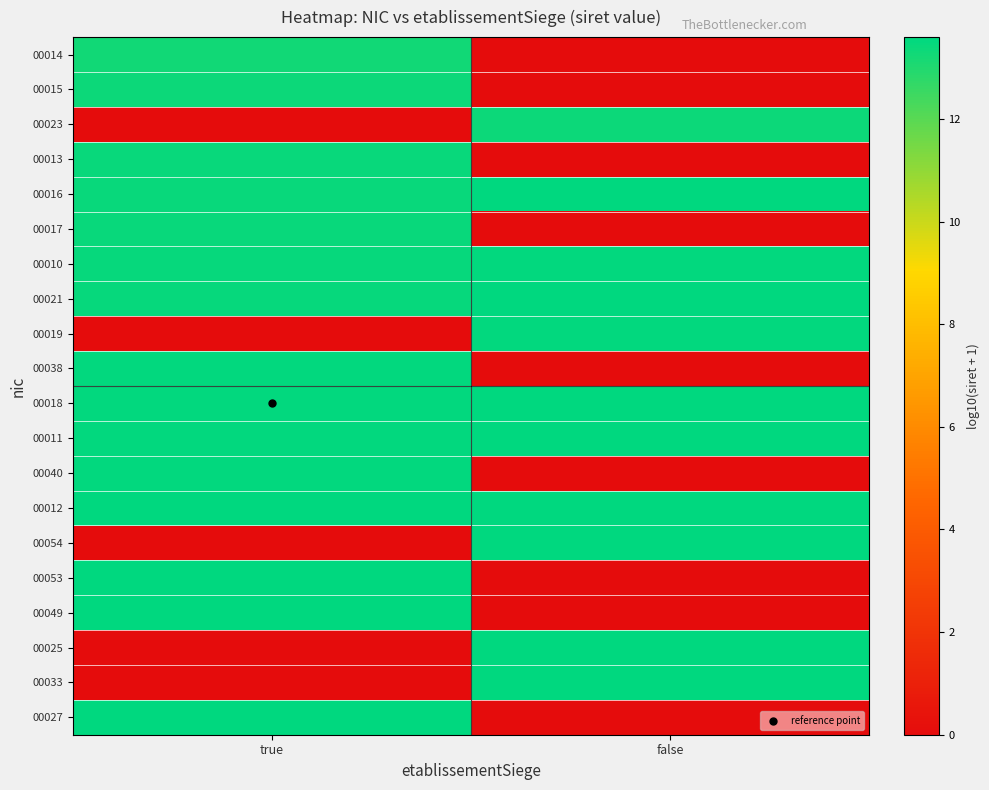

Reading left to right, transcribe all the data shown in this chart.

00014: true=13.3	false=0.0
00015: true=13.3	false=0.0
00023: true=0.0	false=13.3
00013: true=13.4	false=0.0
00016: true=13.4	false=13.6
00017: true=13.4	false=0.0
00010: true=13.5	false=13.5
00021: true=13.5	false=13.5
00019: true=0.0	false=13.5
00038: true=13.5	false=0.0
00018: true=13.5	false=13.6
00011: true=13.5	false=13.6
00040: true=13.5	false=0.0
00012: true=13.6	false=13.6
00054: true=0.0	false=13.6
00053: true=13.6	false=0.0
00049: true=13.6	false=0.0
00025: true=0.0	false=13.6
00033: true=0.0	false=13.6
00027: true=13.6	false=0.0